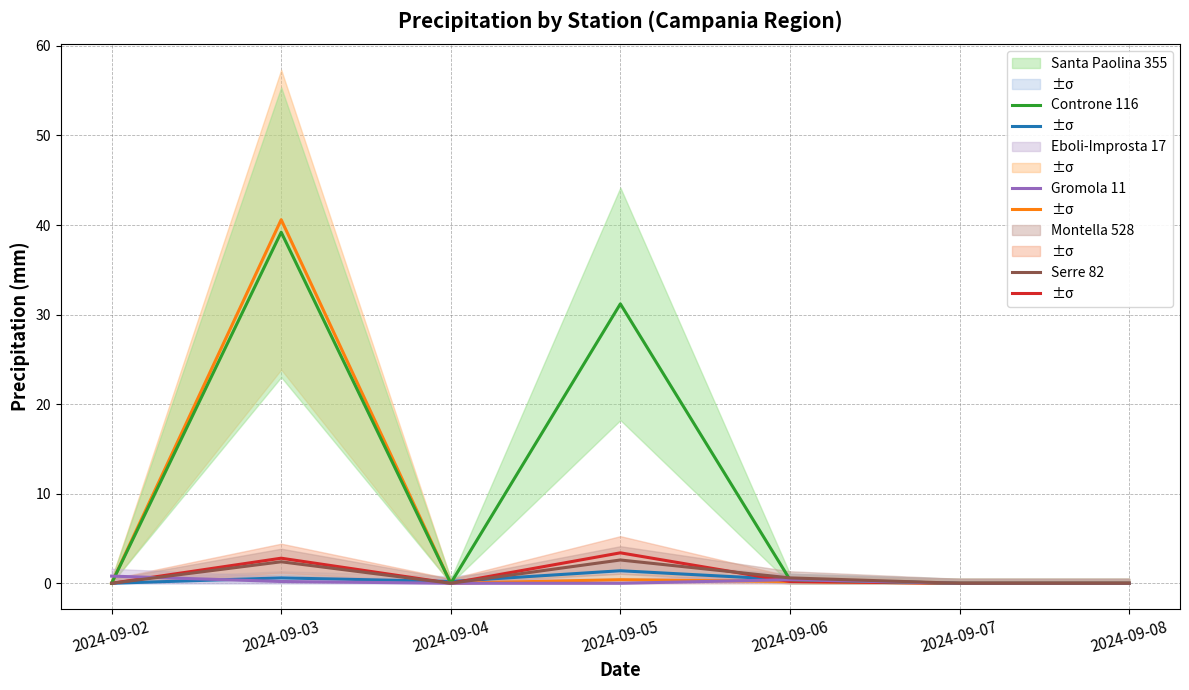

What is the maximum value for Controne 116?

40.6